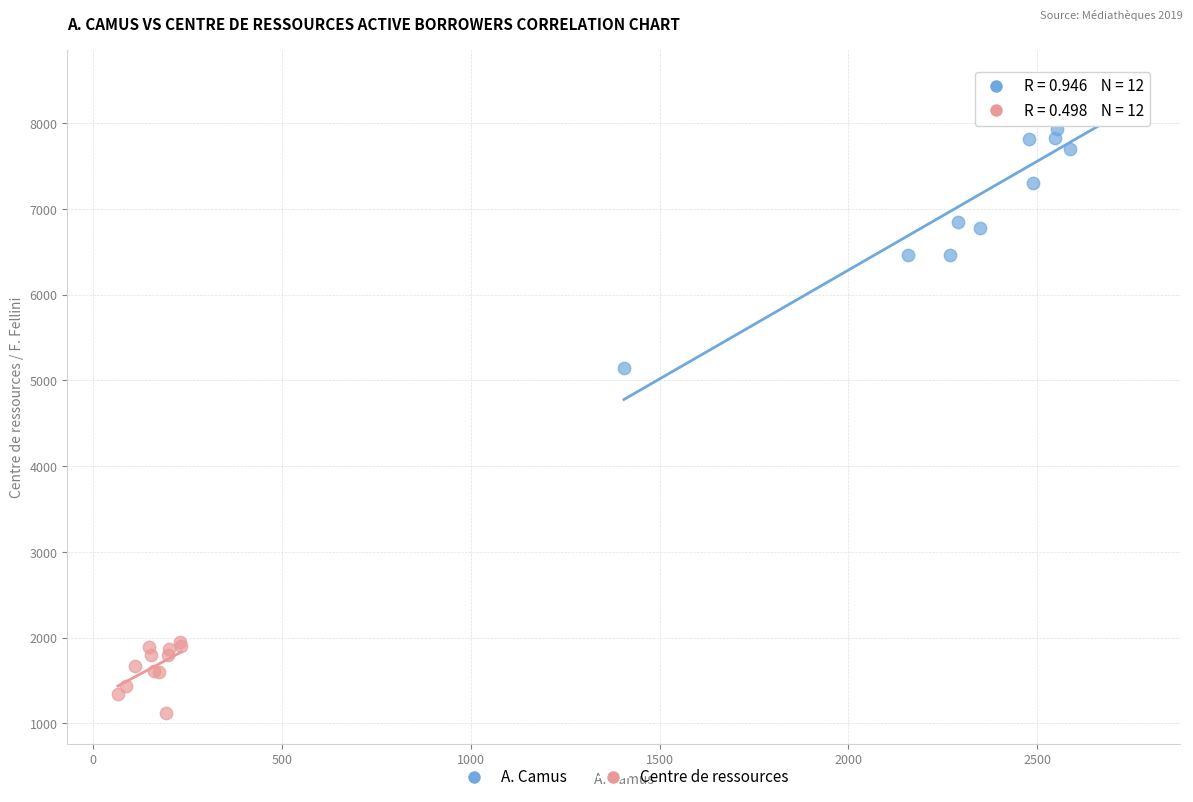

What are all the series names shown in the legend?

A. Camus, Centre de ressources